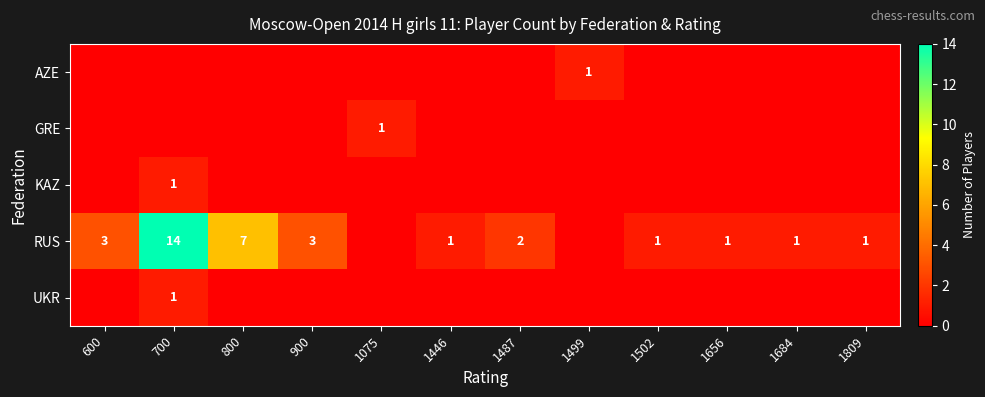

The KAZ series shows 2 at 700. True or false?

False